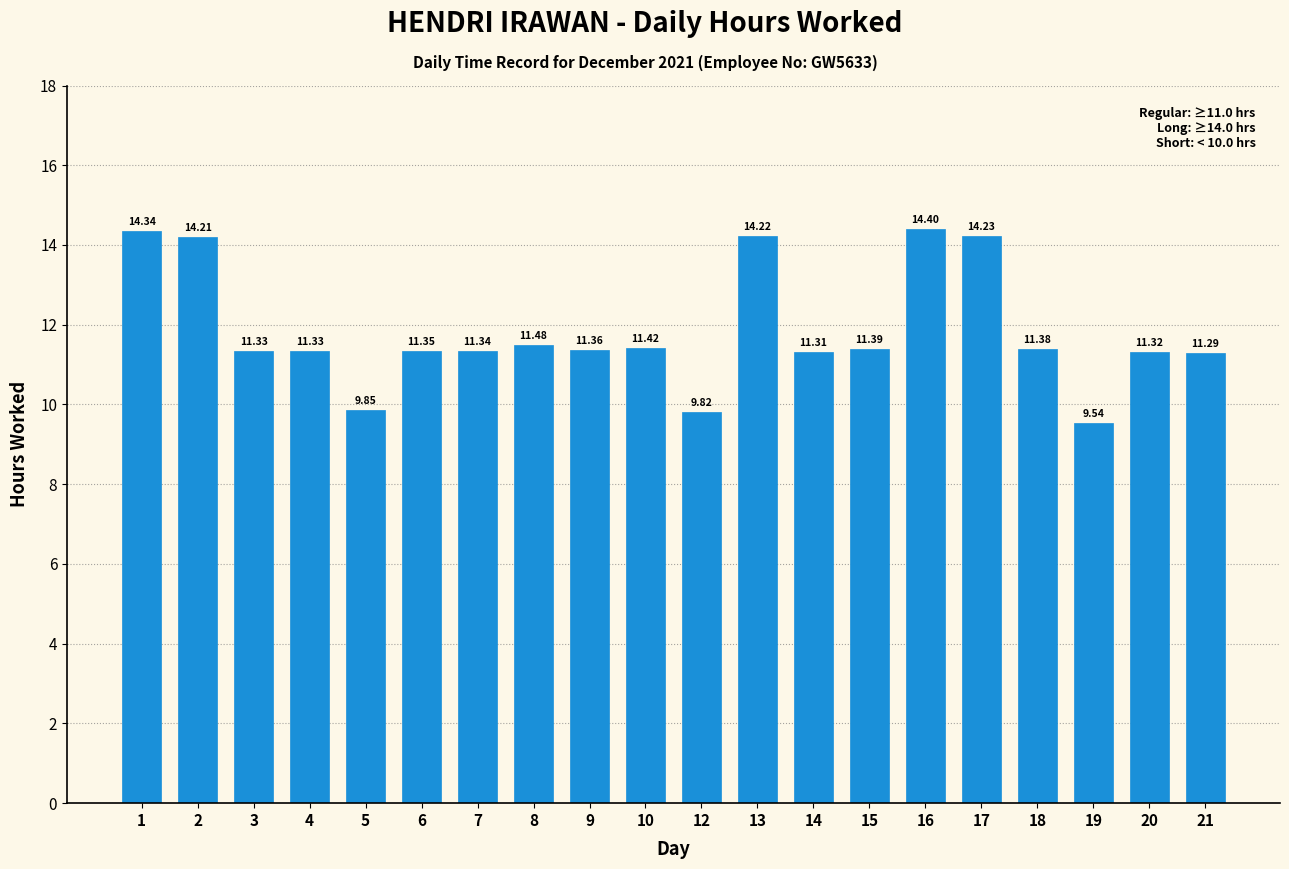

How many data points are less than 11?

3